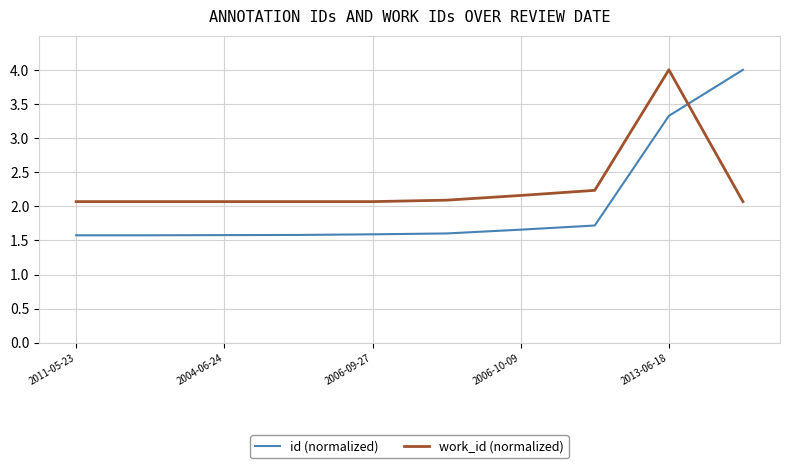

Rank the series by their average value, from highest to lowest.

work_id (normalized), id (normalized)